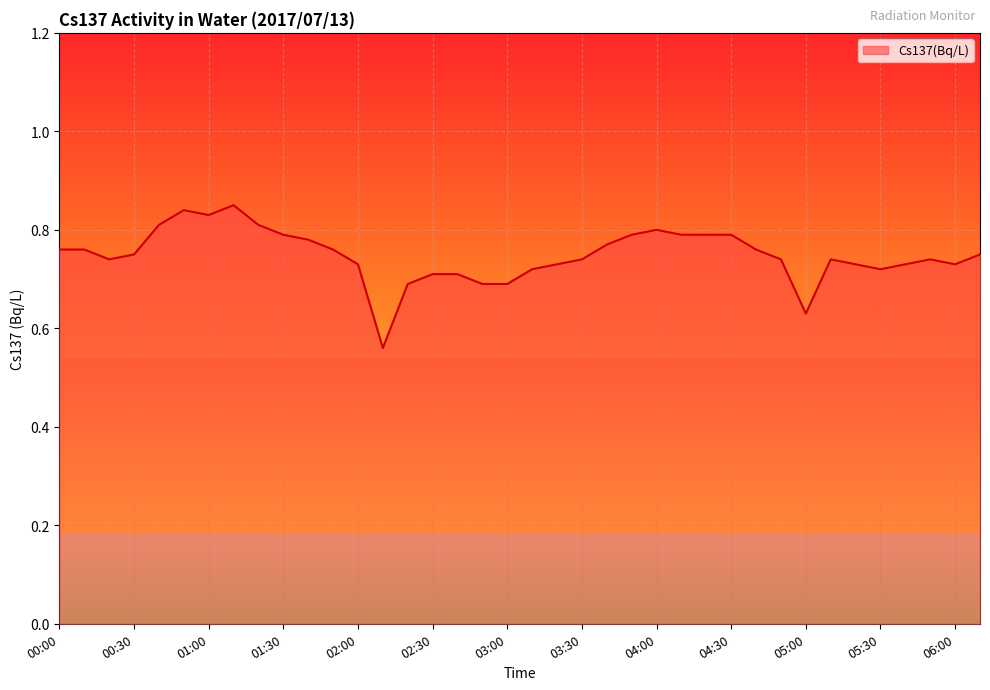

What is the difference between the maximum and minimum values?

0.3